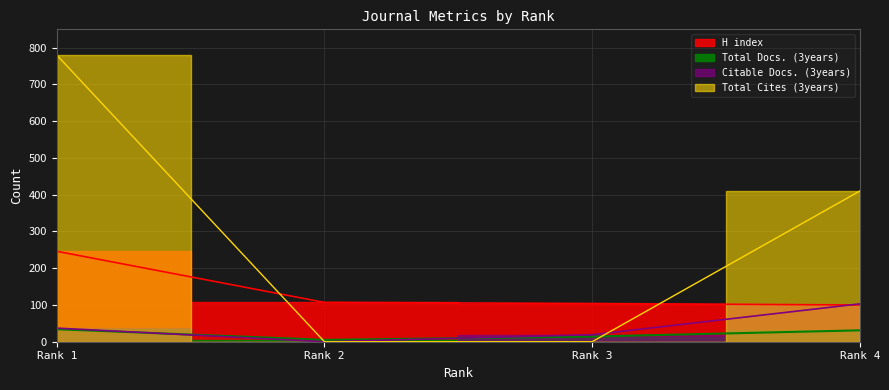

What value does the Total Docs. (3years) series have at Rank 1, to the nearest 5?

35